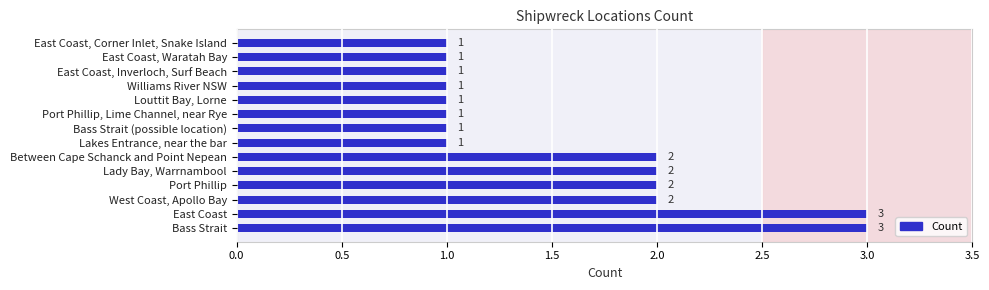

What is the difference between the second highest and minimum values?

2